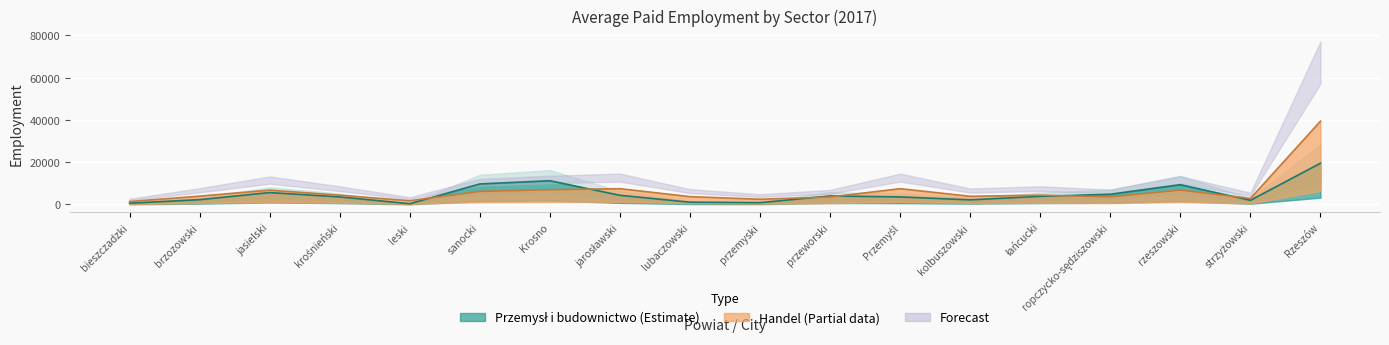

True or false: Handel; naprawa pojazdów has a value of 3970 at jarosławski.

False